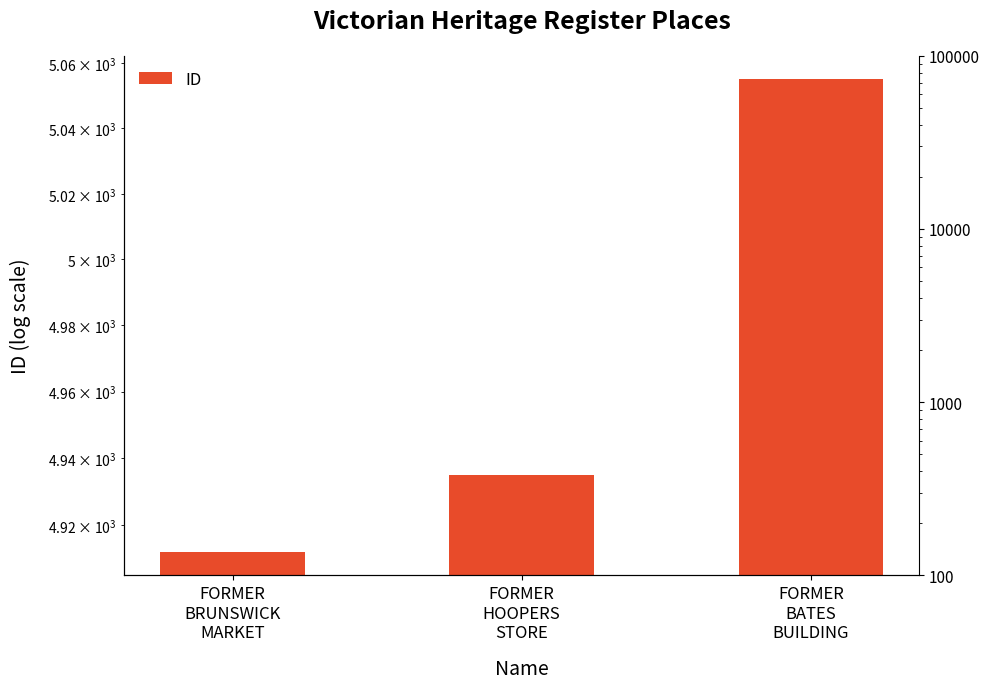

What is the change in value from FORMER
HOOPERS
STORE to FORMER
BATES
BUILDING?

+120